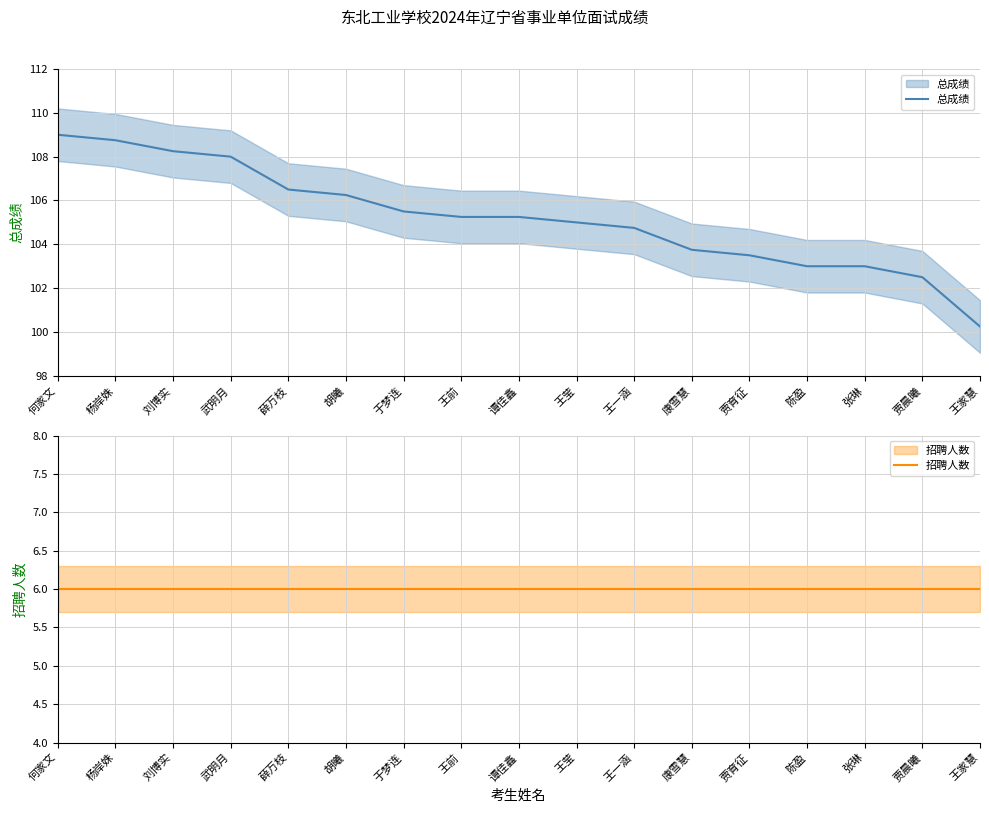

How many series are shown in this chart?

2